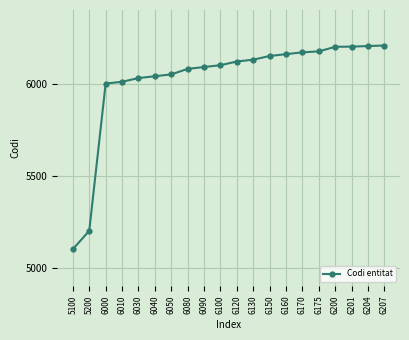

Where is the data nearest to the value 5653?

6000